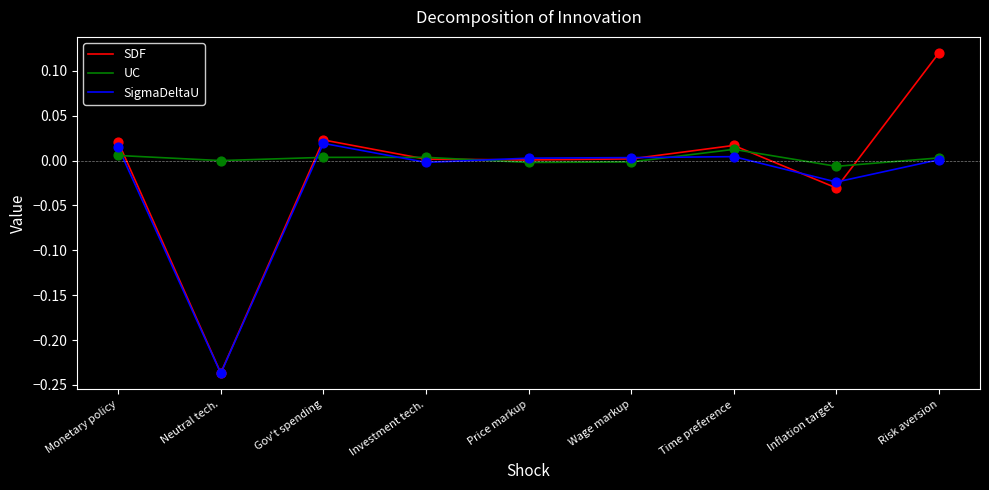

Which series has the widest spread of values?

SDF